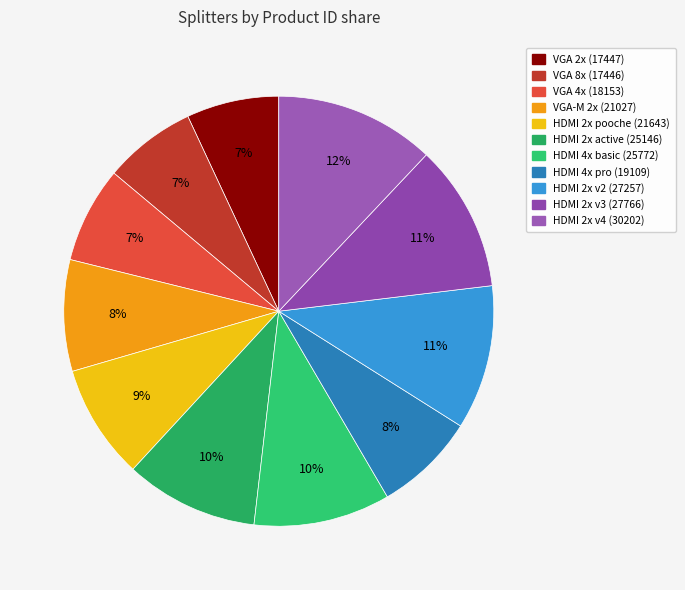

Does any single category account for the majority?

No